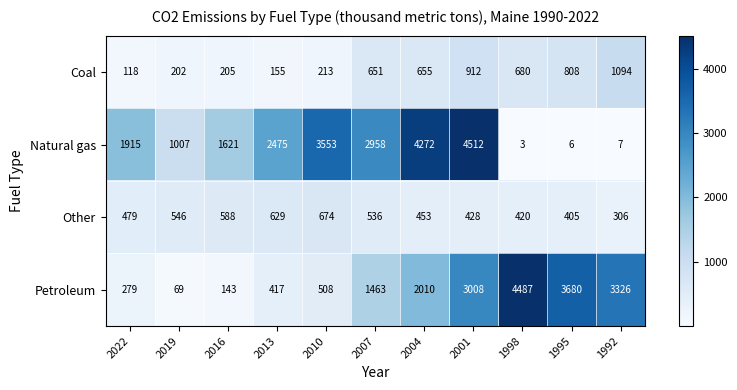

Which series has the largest total across all categories?

Natural gas